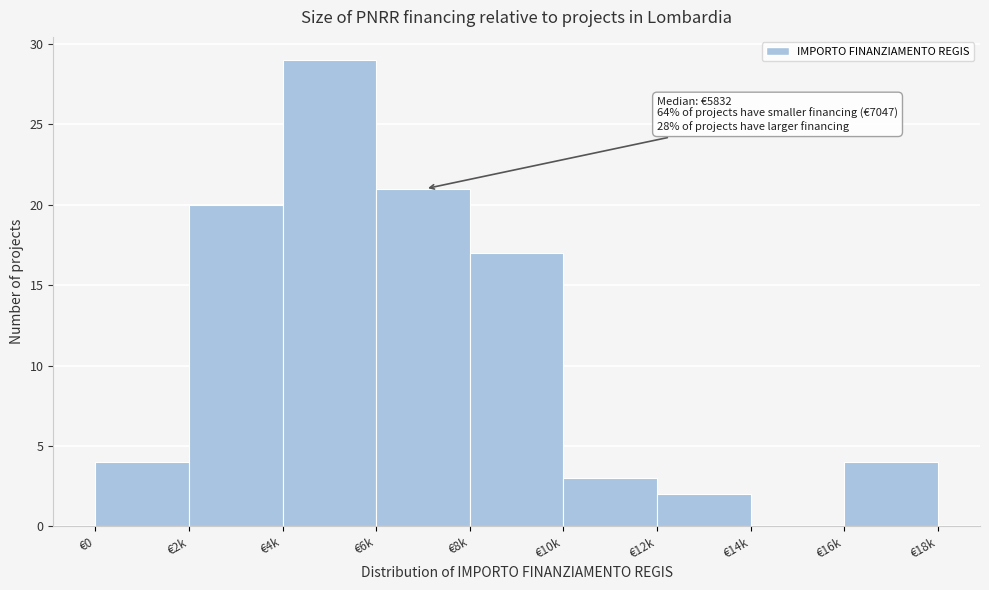

Reading right to left, what are all the values shown in this chart?

€16k=4	€14k=0	€12k=2	€10k=3	€8k=17	€6k=21	€4k=29	€2k=20	€0=4